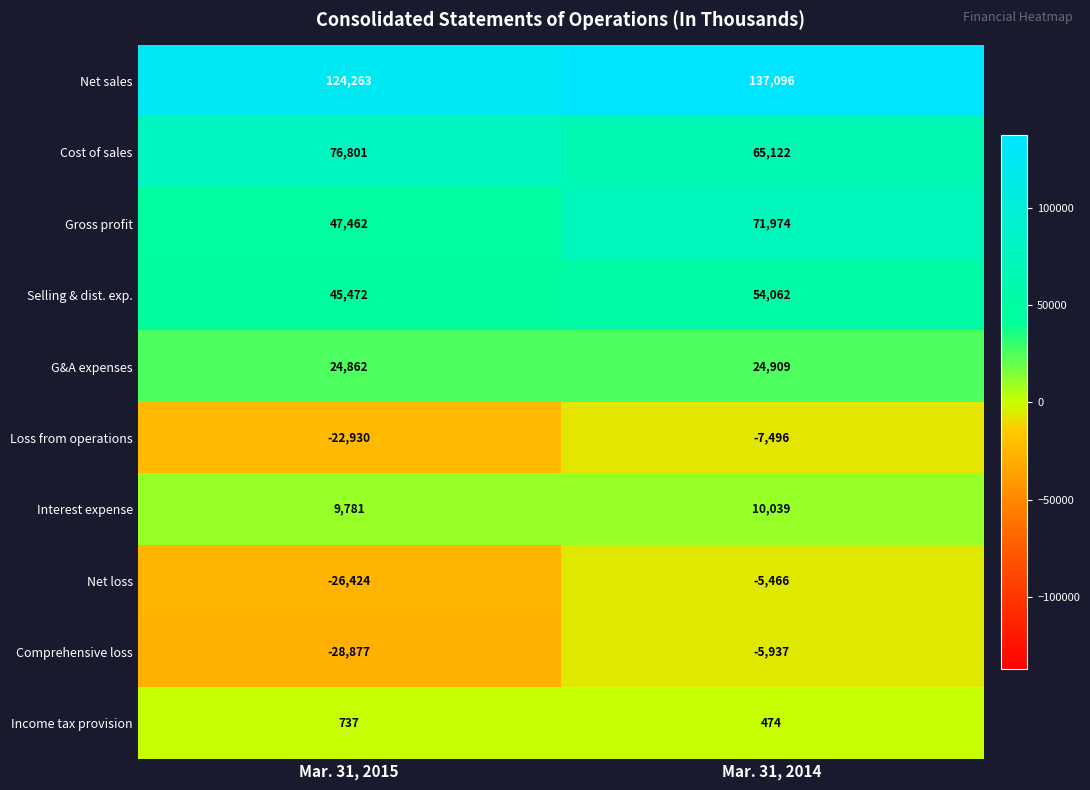

Reading left to right, what are all the values shown in this chart?

Net sales: Mar. 31, 2015=124263	Mar. 31, 2014=137096
Cost of sales: Mar. 31, 2015=76801	Mar. 31, 2014=65122
Gross profit: Mar. 31, 2015=47462	Mar. 31, 2014=71974
Selling & dist. exp.: Mar. 31, 2015=45472	Mar. 31, 2014=54062
G&A expenses: Mar. 31, 2015=24862	Mar. 31, 2014=24909
Loss from operations: Mar. 31, 2015=-22930	Mar. 31, 2014=-7496
Interest expense: Mar. 31, 2015=9781	Mar. 31, 2014=10039
Net loss: Mar. 31, 2015=-26424	Mar. 31, 2014=-5466
Comprehensive loss: Mar. 31, 2015=-28877	Mar. 31, 2014=-5937
Income tax provision: Mar. 31, 2015=737	Mar. 31, 2014=474